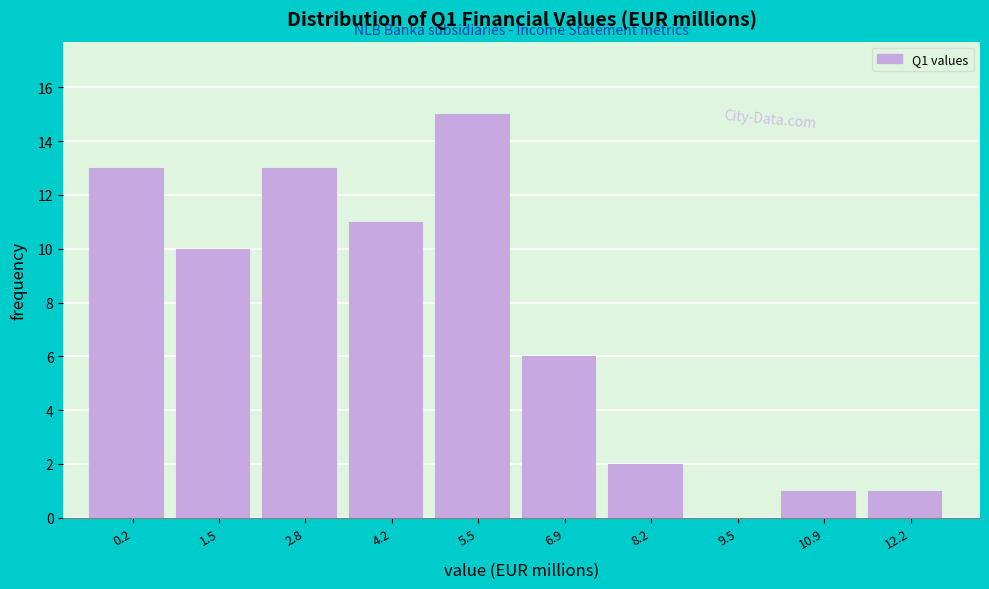

Reading left to right, transcribe this chart: for each bar, give the range it covers on the x-axis and its height. Neither the bar edges nor the heights are printed on the chart, so give them approximately, as read against the axes.

-0.4 to 0.8: 13
0.8 to 2.2: 10
2.2 to 3.6: 13
3.6 to 4.8: 11
4.8 to 6.2: 15
6.2 to 7.6: 6
7.6 to 8.8: 2
8.8 to 10.2: 0
10.2 to 11.6: 1
11.6 to 12.8: 1